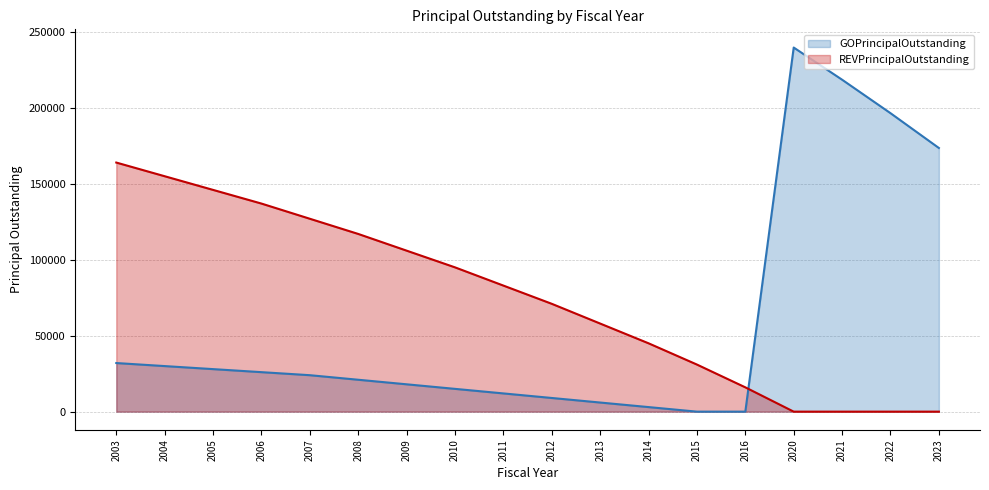

Reading right to left, extract all data points from this chart.

GOPrincipalOutstanding: 2023=173588.1	2022=196517.4	2021=218549.1	2020=239727.8	2016=0.0	2015=0.0	2014=3000.0	2013=6000.0	2012=9000.0	2011=12000.0	2010=15000.0	2009=18000.0	2008=21000.0	2007=24000.0	2006=26000.0	2005=28000.0	2004=30000.0	2003=32000.0
REVPrincipalOutstanding: 2023=0.0	2022=0.0	2021=0.0	2020=0.0	2016=16000.0	2015=31000.0	2014=45000.0	2013=58000.0	2012=71000.0	2011=83000.0	2010=95000.0	2009=106000.0	2008=117000.0	2007=127000.0	2006=137000.0	2005=146000.0	2004=155000.0	2003=164000.0